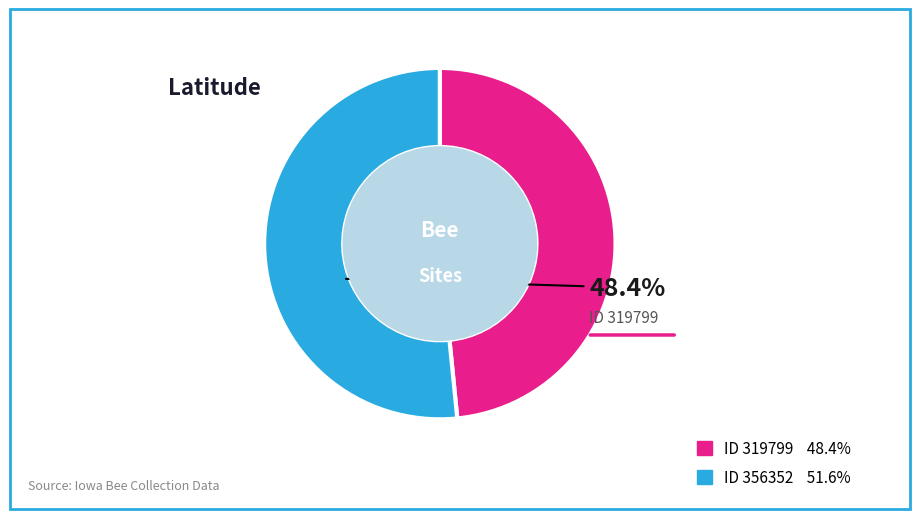

Rank the categories by value from highest to lowest.

356352, 319799